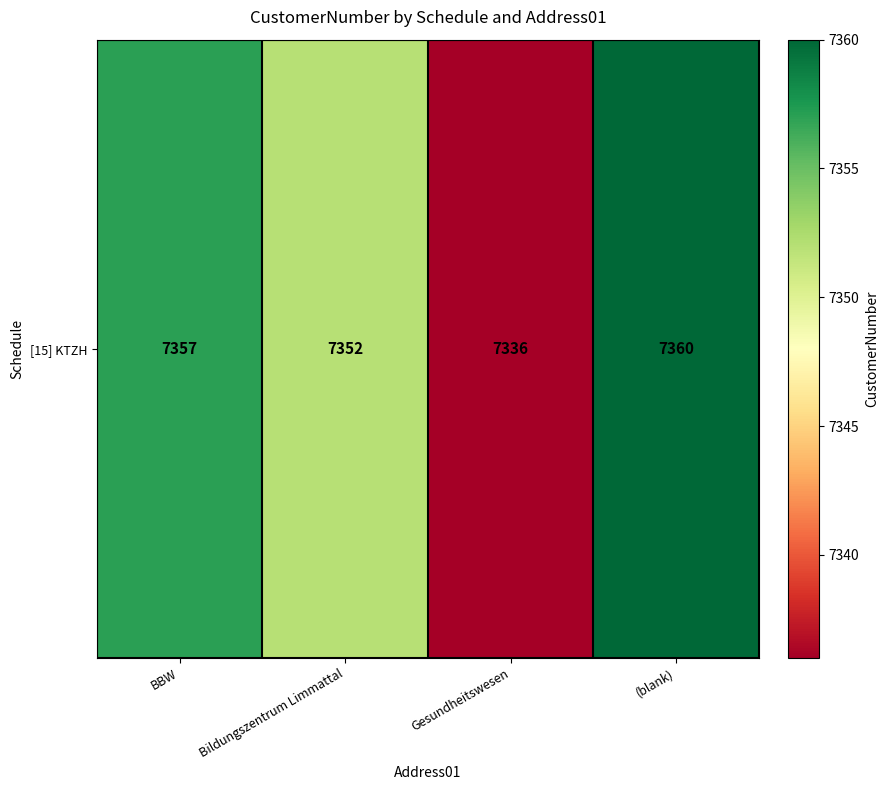

Reading right to left, list all the values displayed in this chart.

(blank)=7360	Gesundheitswesen=7336	Bildungszentrum Limmattal=7352	BBW=7357